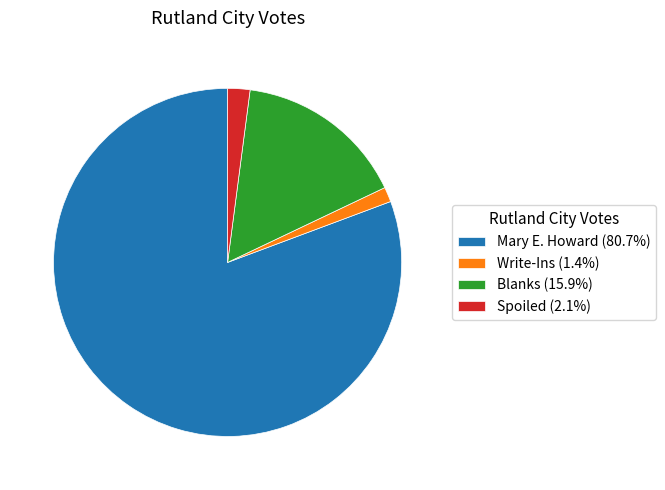

What is the ratio of the value at Blanks (15.9%) to the value at Write-Ins (1.4%)?

11.5